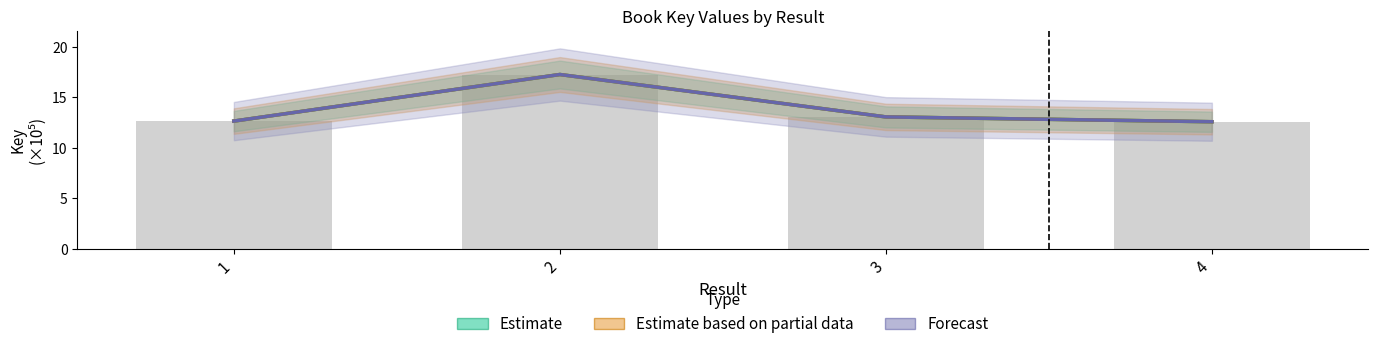

What is the value of the Estimate based on partial data bar at the 3rd from the left?

13.1